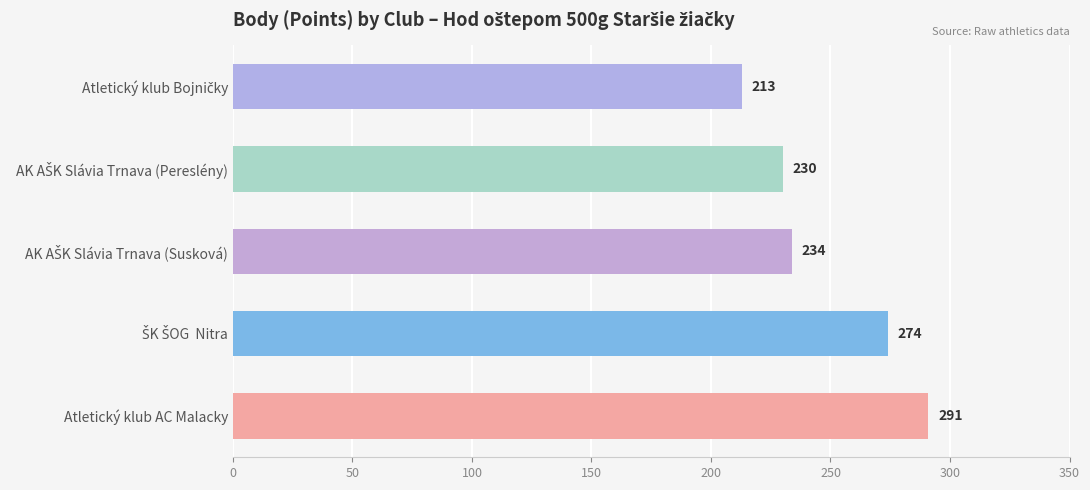

How many bars are there in total?

5